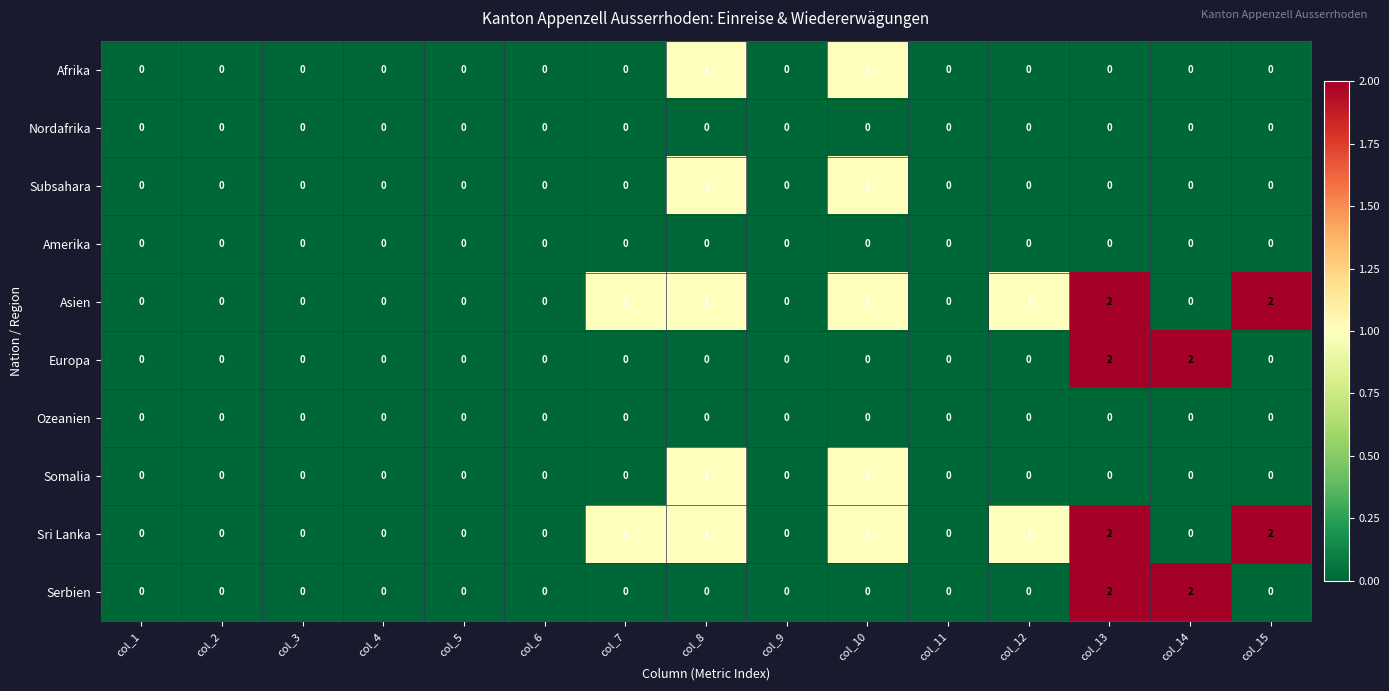

The Afrika series shows 0 at col_12. True or false?

True